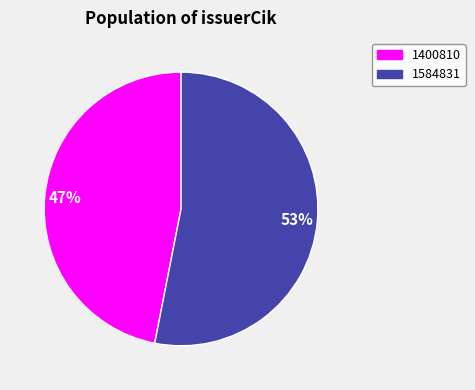

How many slices are in this pie chart?

2